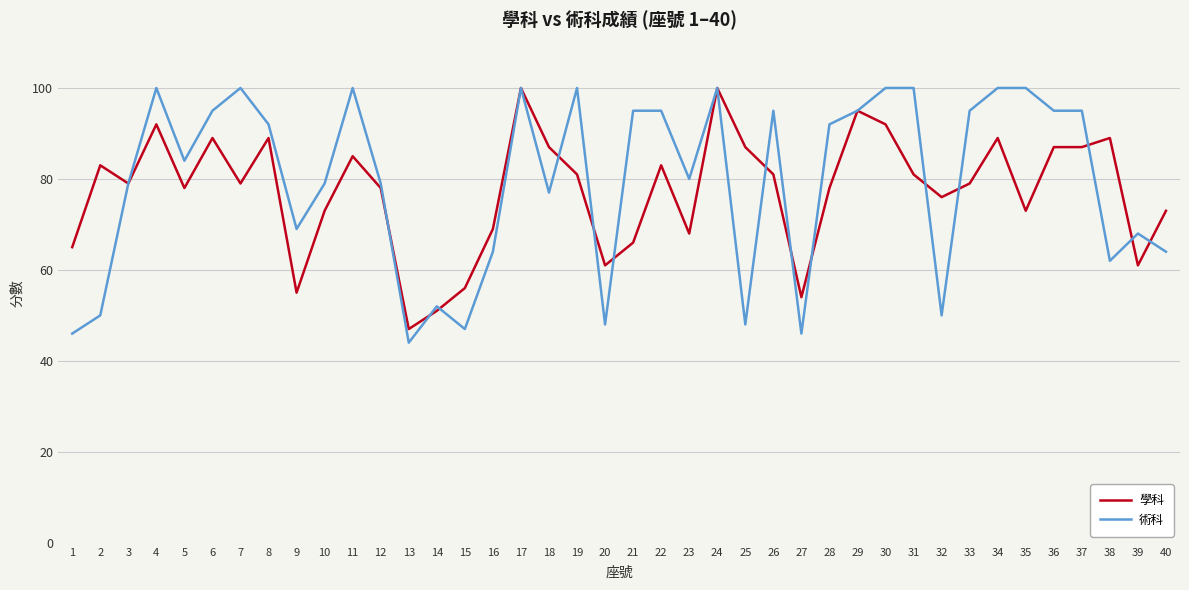

At 25, list the series in order from largest to smallest.

學科, 術科